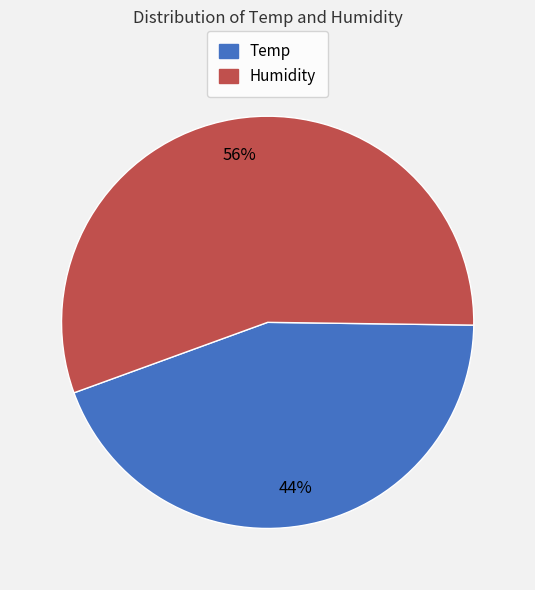

Approximately how many times larger is the value at Humidity compared to Temp?

1.3